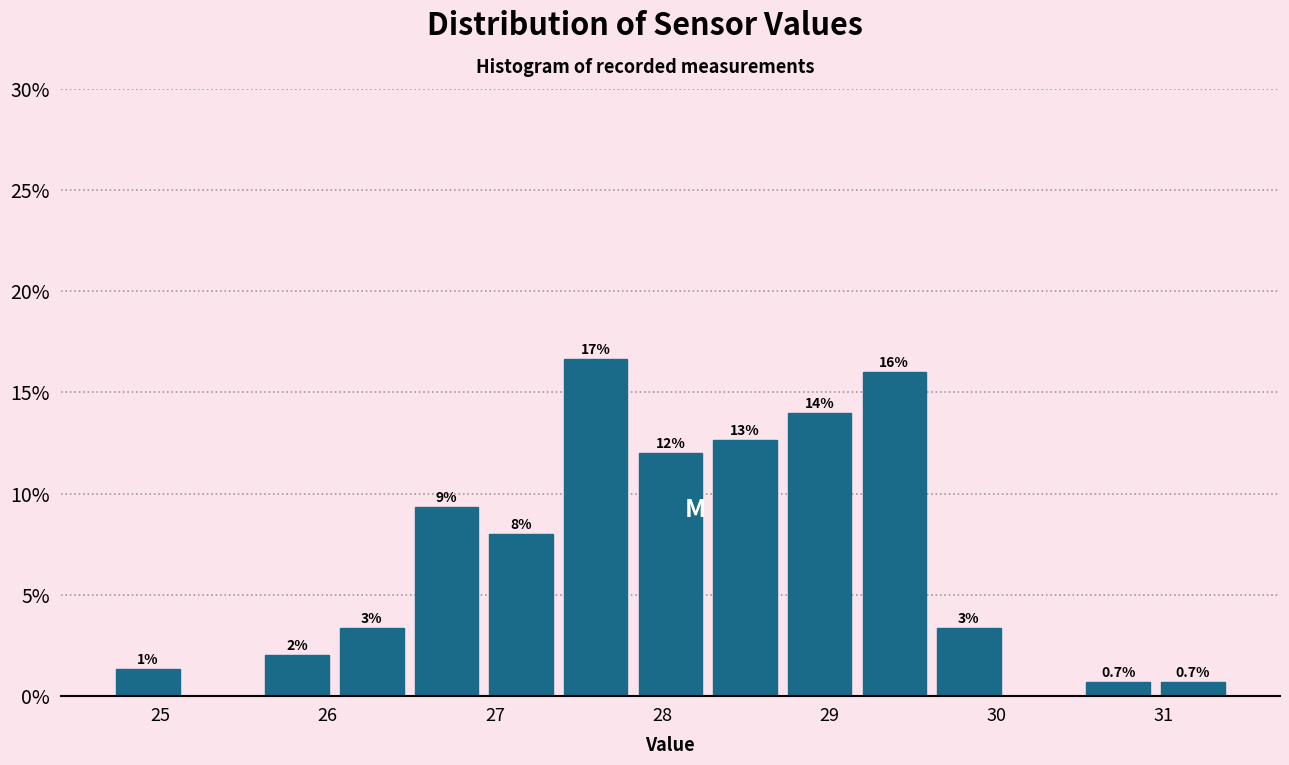

Over which range of the x-axis is the bar tallest?

27.4 to 27.8